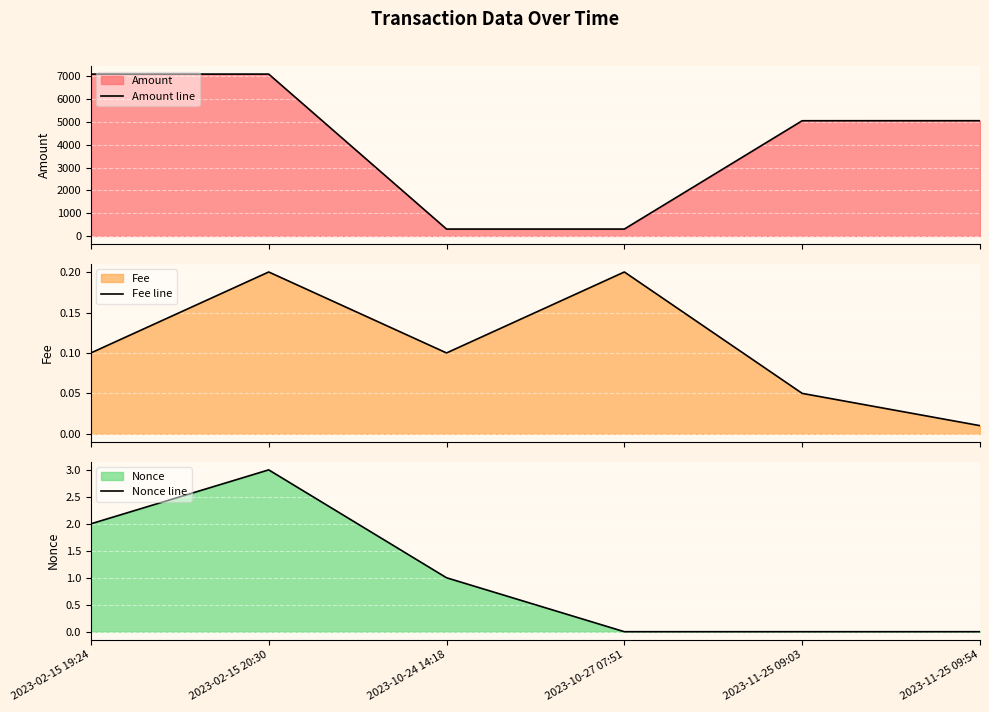

Which has a higher value, 2023-11-25 09:54 or 2023-10-24 14:18?

2023-11-25 09:54